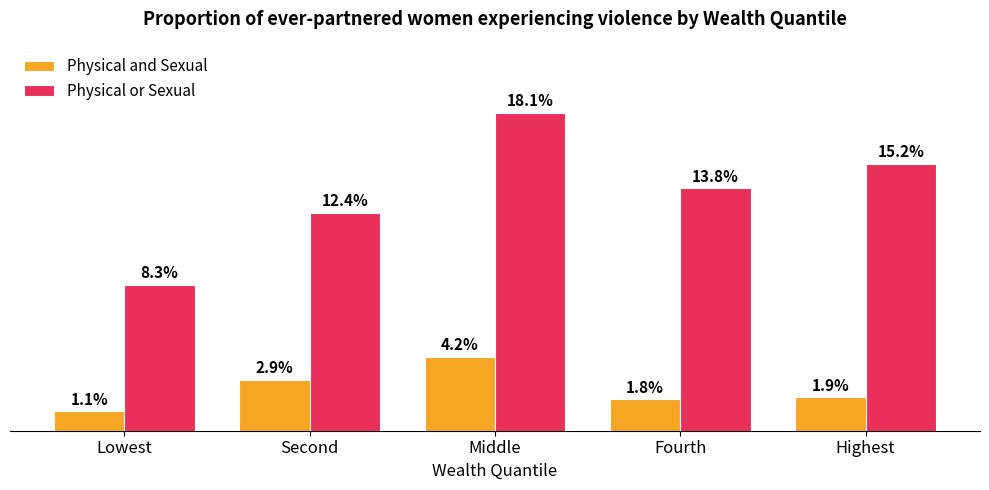

Which category has the highest value in the Physical or Sexual series?

Middle